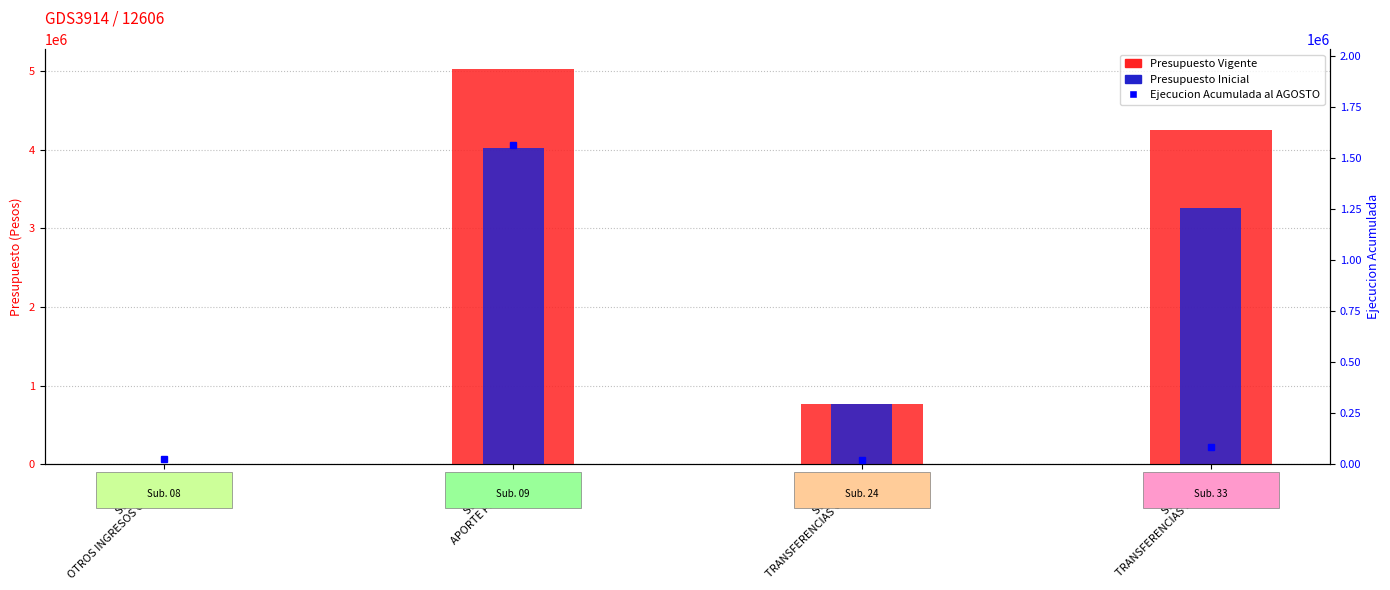

Which has a higher value, Subtít. 24
TRANSFERENCIAS CORRI or Subtít. 09
APORTE FISCAL?

Subtít. 09
APORTE FISCAL